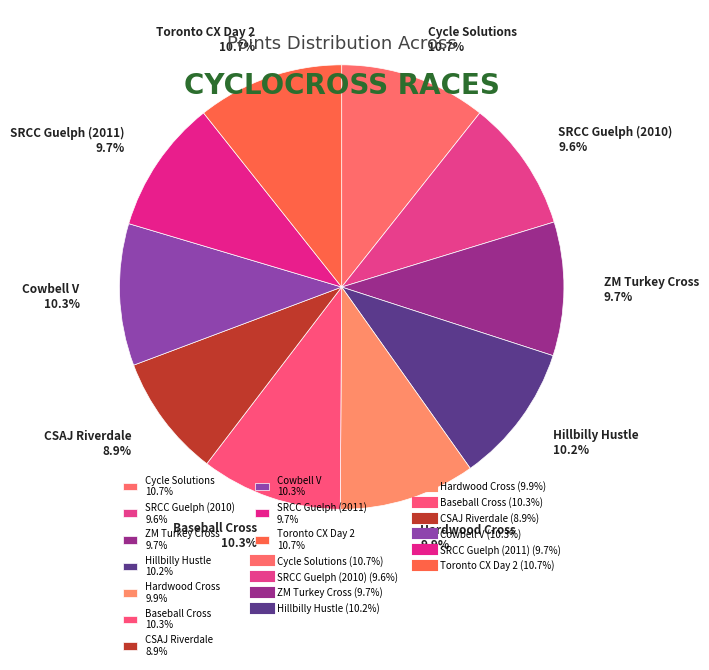

Which has a higher value, SRCC Guelph (2010) 9.6% or CSAJ Riverdale 8.9%?

SRCC Guelph (2010) 9.6%